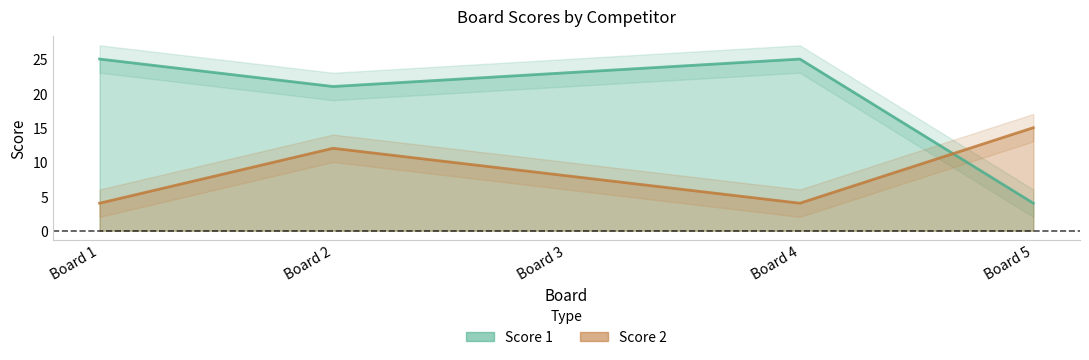

What is the minimum value shown in the chart?

4